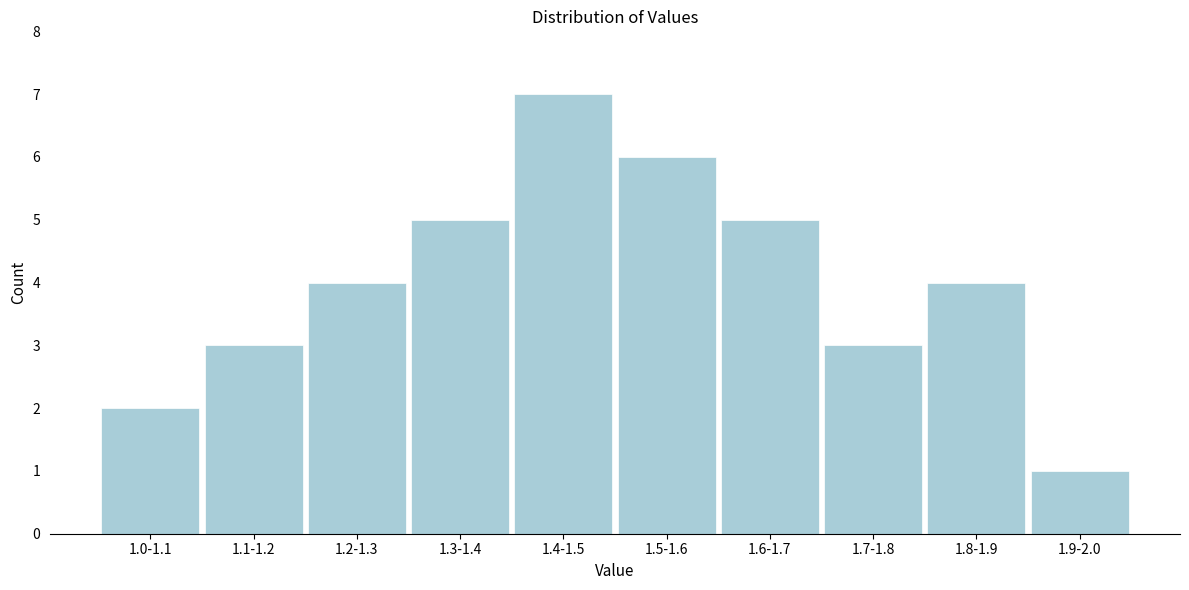

Reading right to left, transcribe all the data shown in this chart.

1.9-2.0=1	1.8-1.9=4	1.7-1.8=3	1.6-1.7=5	1.5-1.6=6	1.4-1.5=7	1.3-1.4=5	1.2-1.3=4	1.1-1.2=3	1.0-1.1=2